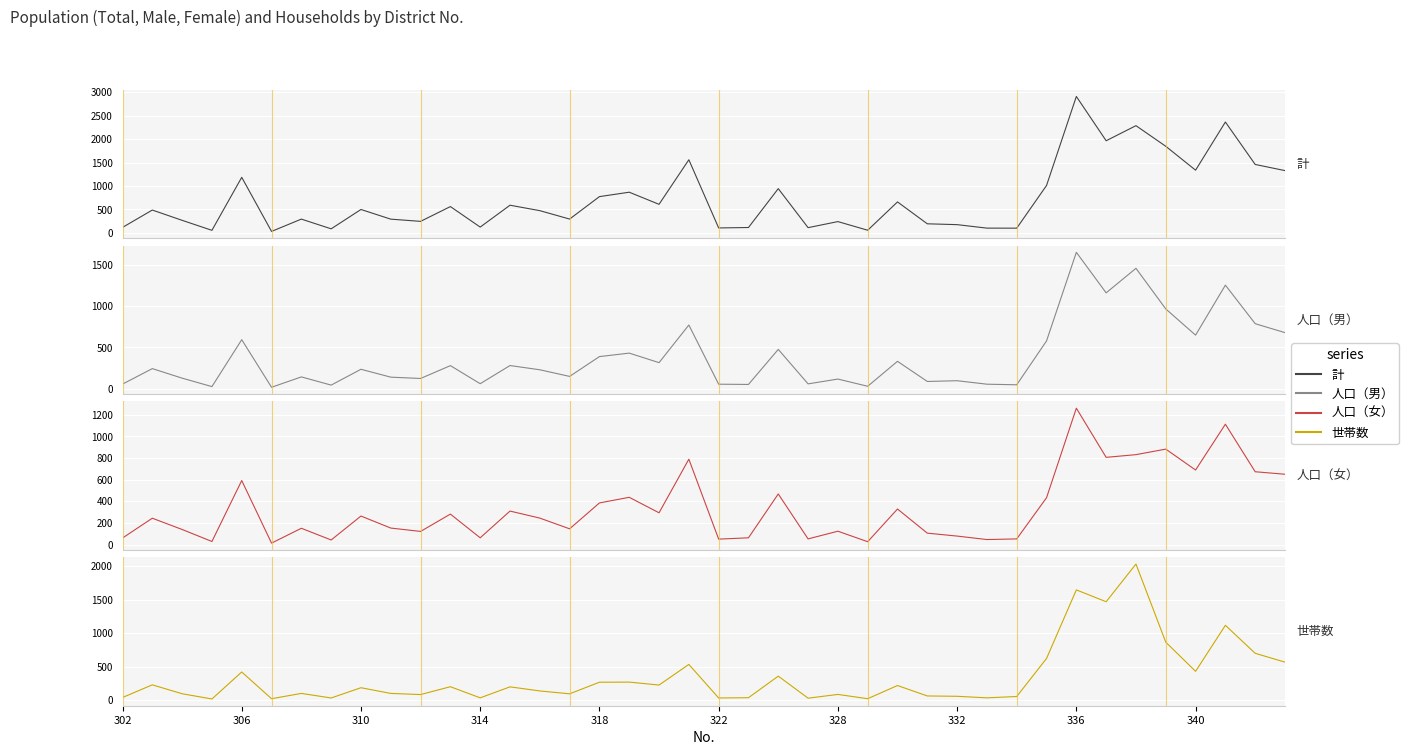

True or false: 人口（男） and 人口（女） intersect in this chart.

True